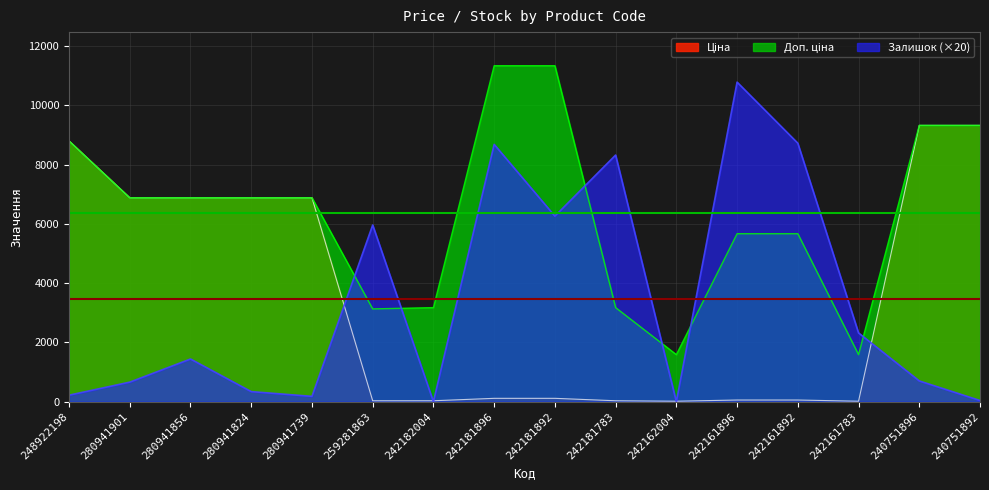

Where is Ціна nearest to the value 4668?

280941901